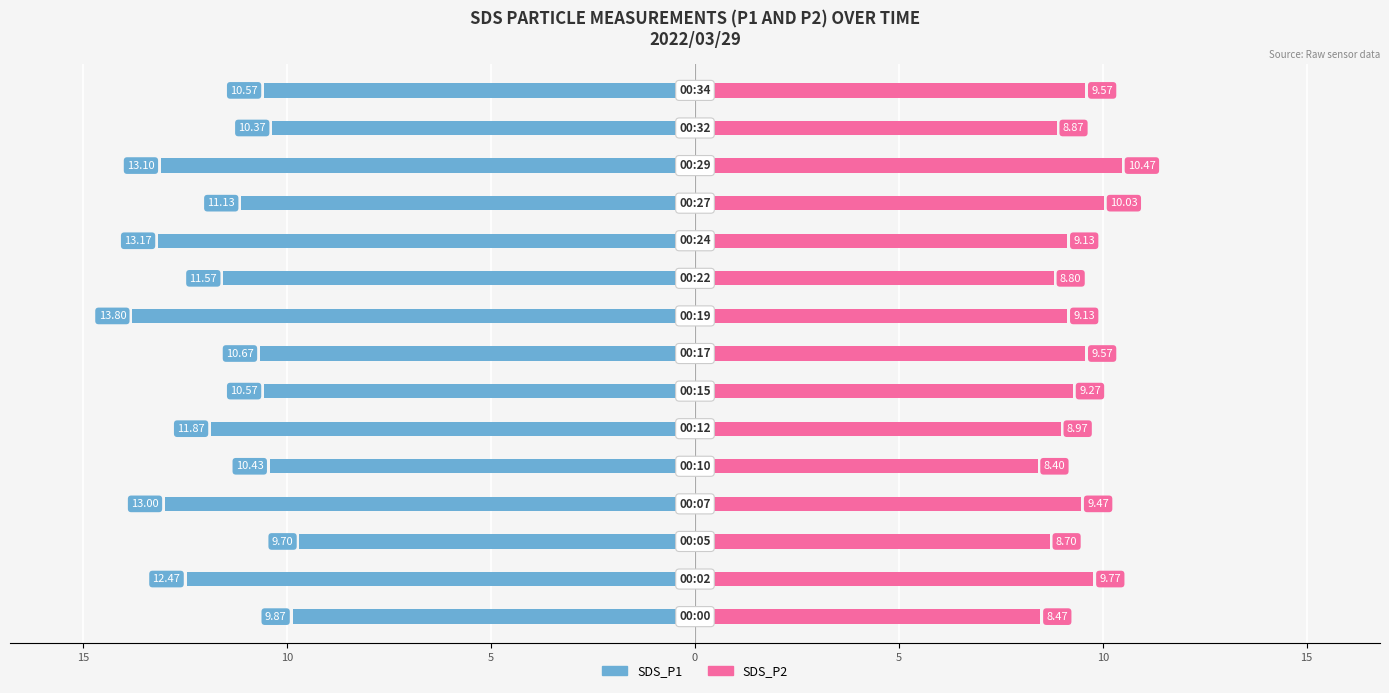

What is the maximum value for SDS_P2?

10.5